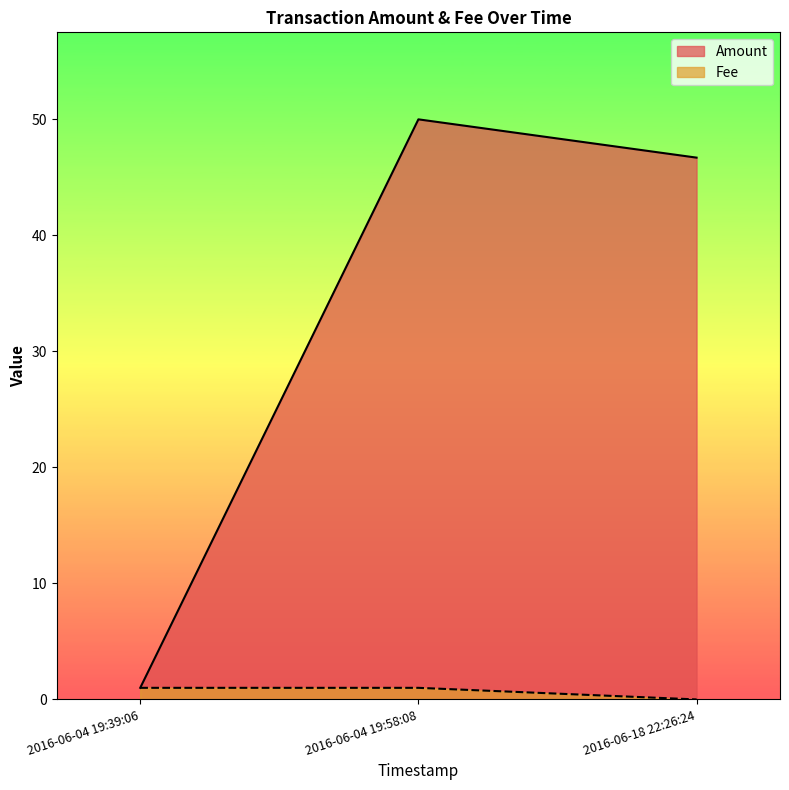

True or false: Amount has a value of 46.7 at 2016-06-18 22:26:24.

True